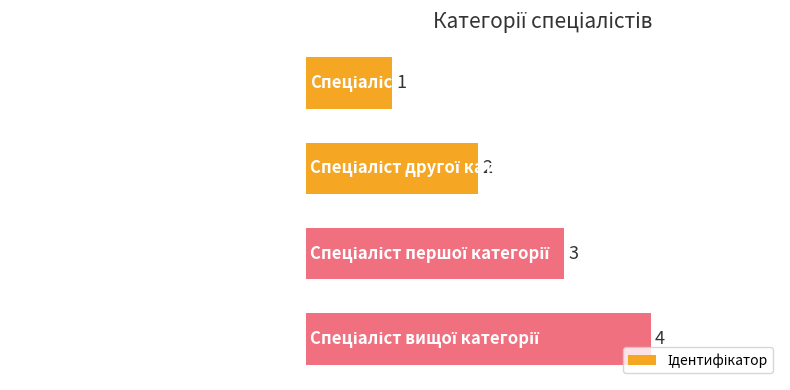

What is the sum of all values?

10